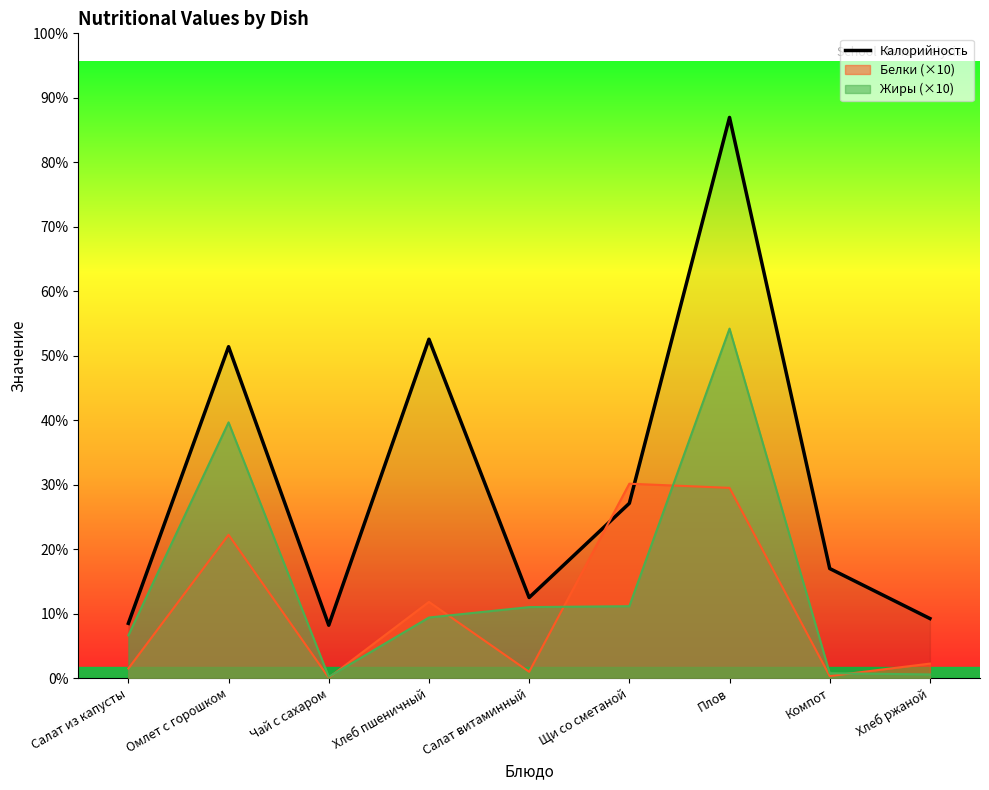

Does the chart have visible grid lines?

No